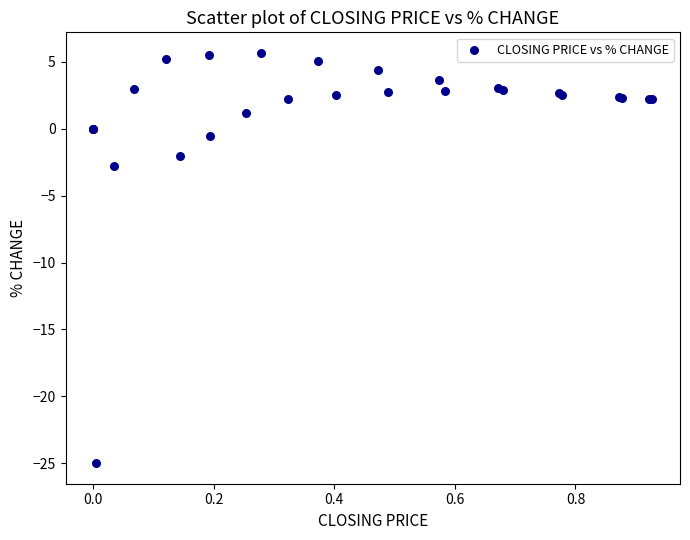

What Y value in the scatter plot is closest to -9?

-2.8